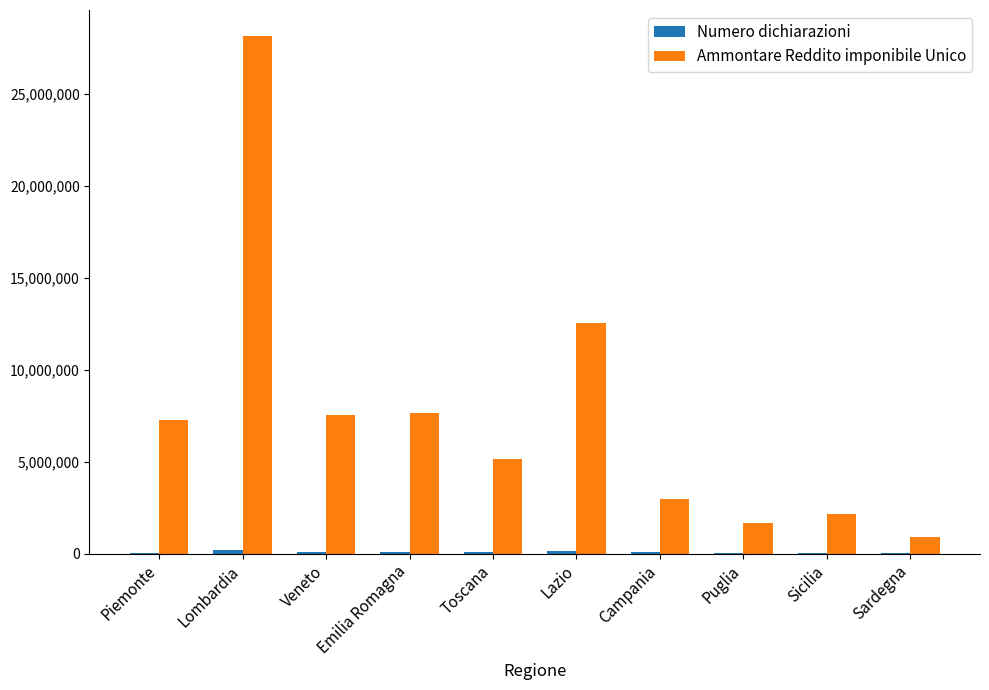

At which label is Ammontare Reddito imponibile Unico closest to 14532607?

Lazio